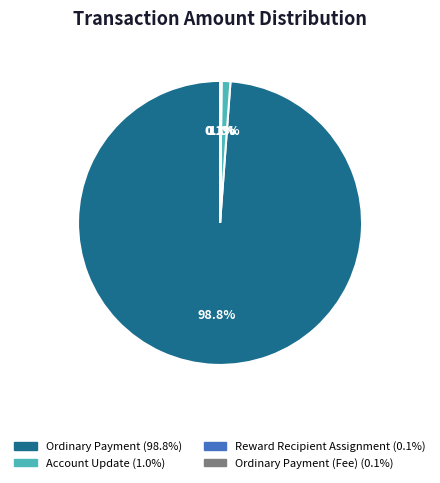

Is there a majority slice in this chart?

Yes